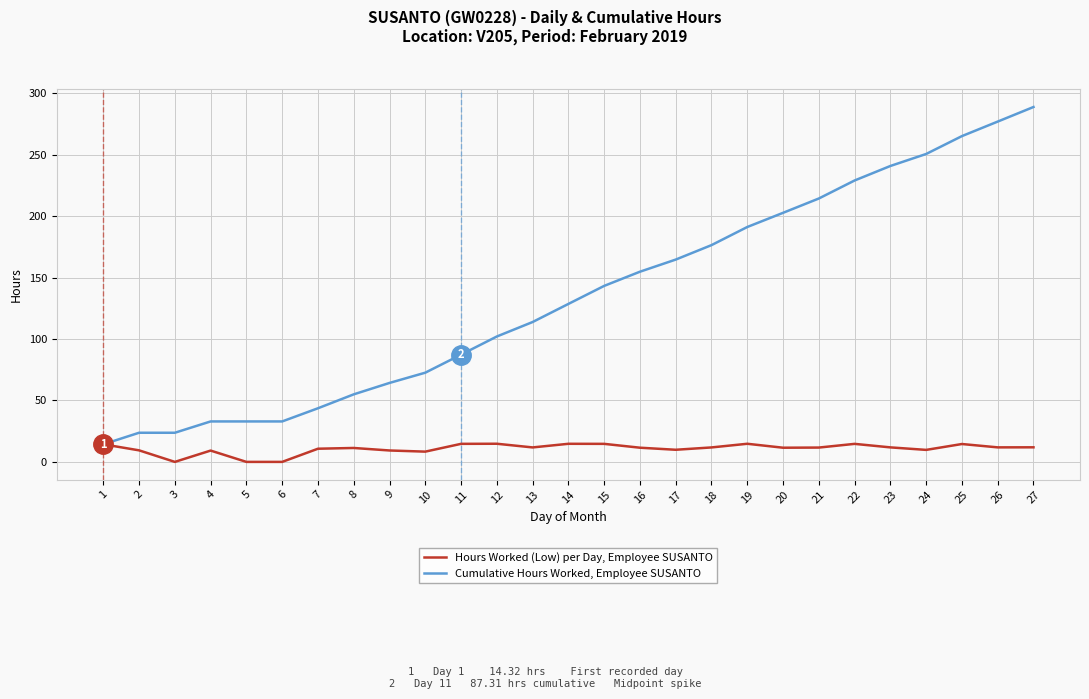

What is the spread (max minus min) of values at 16?

143.3